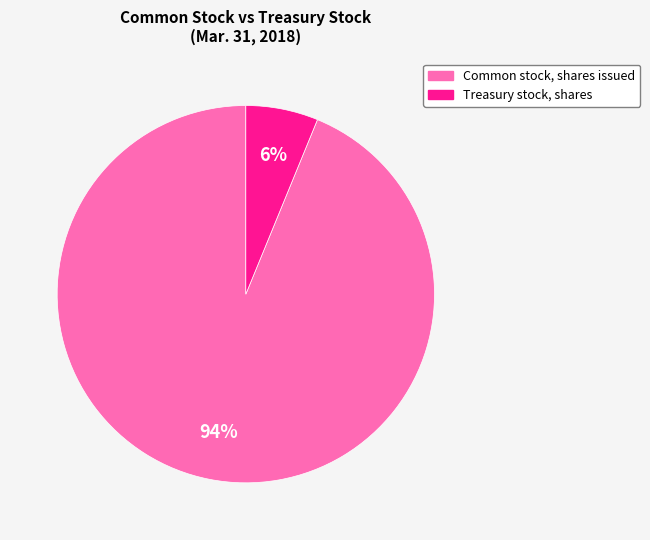

What is the largest slice in the pie chart?

Common stock, shares issued